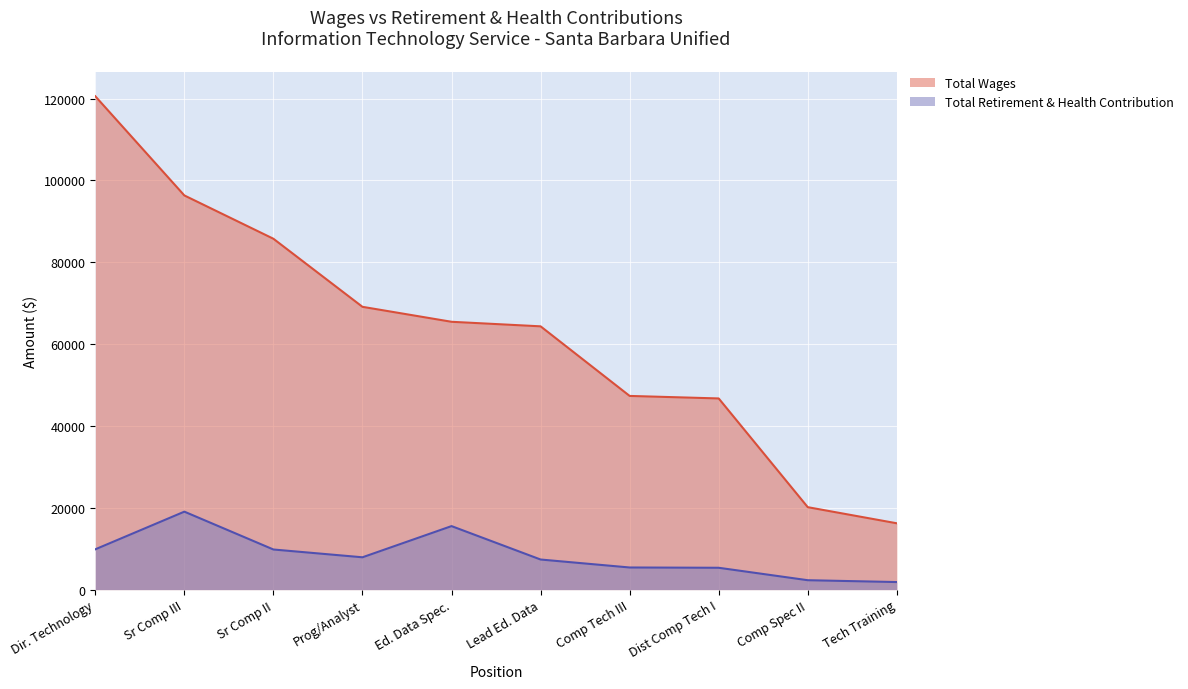

What is the minimum value for Total Wages?

16213